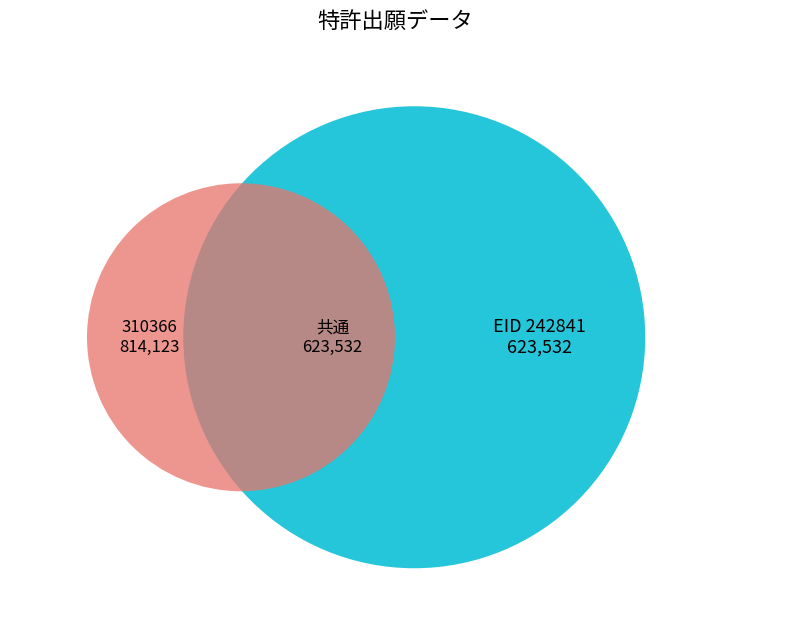

What is the change in value from 310366 to 242841?

-190591